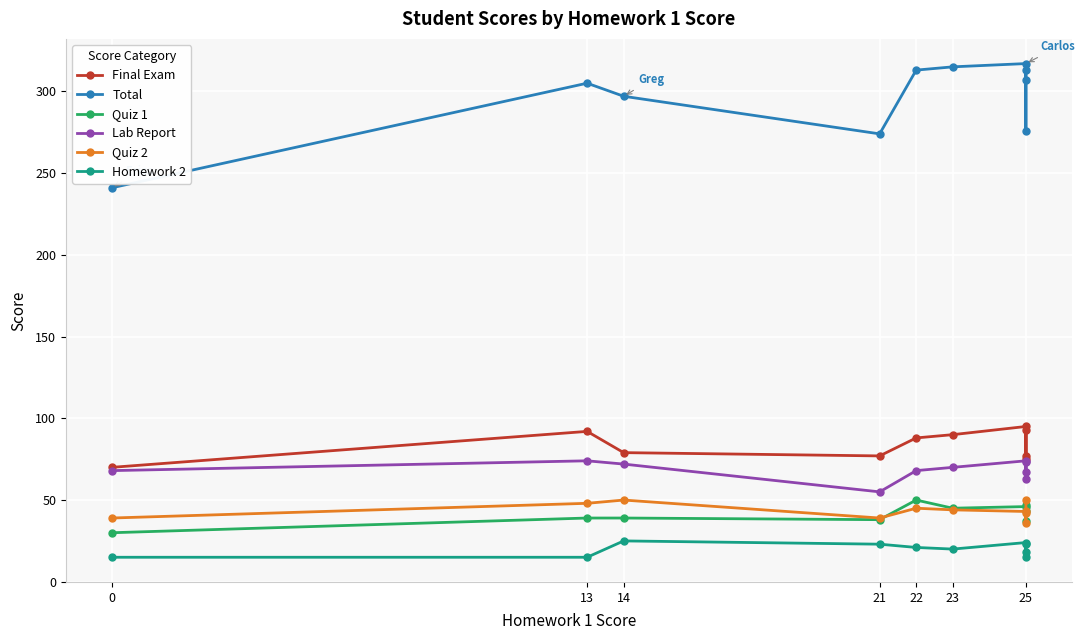

Rank the series at 21 from highest to lowest value.

Total, Final Exam, Lab Report, Quiz 2, Quiz 1, Homework 2